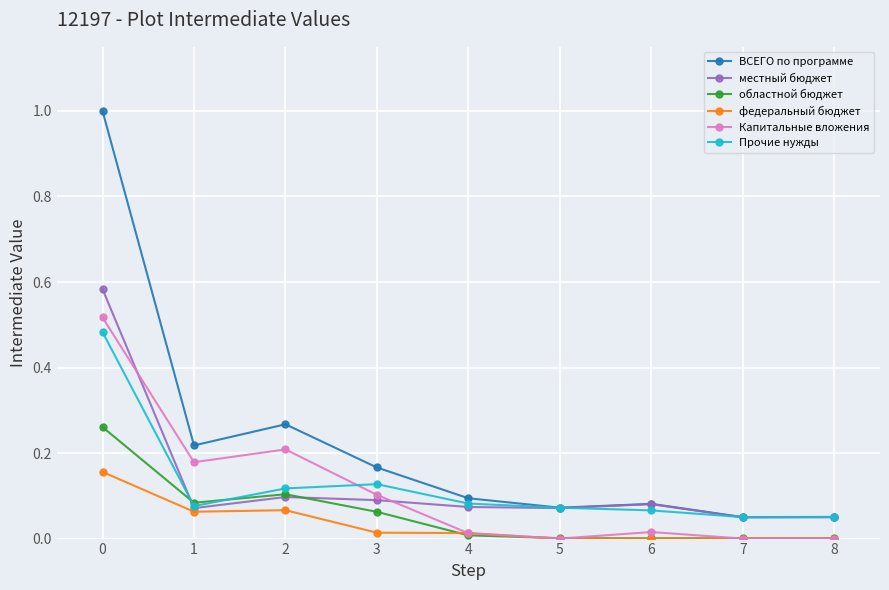

Between 0 and 7, which series saw the biggest shift?

ВСЕГО по программе